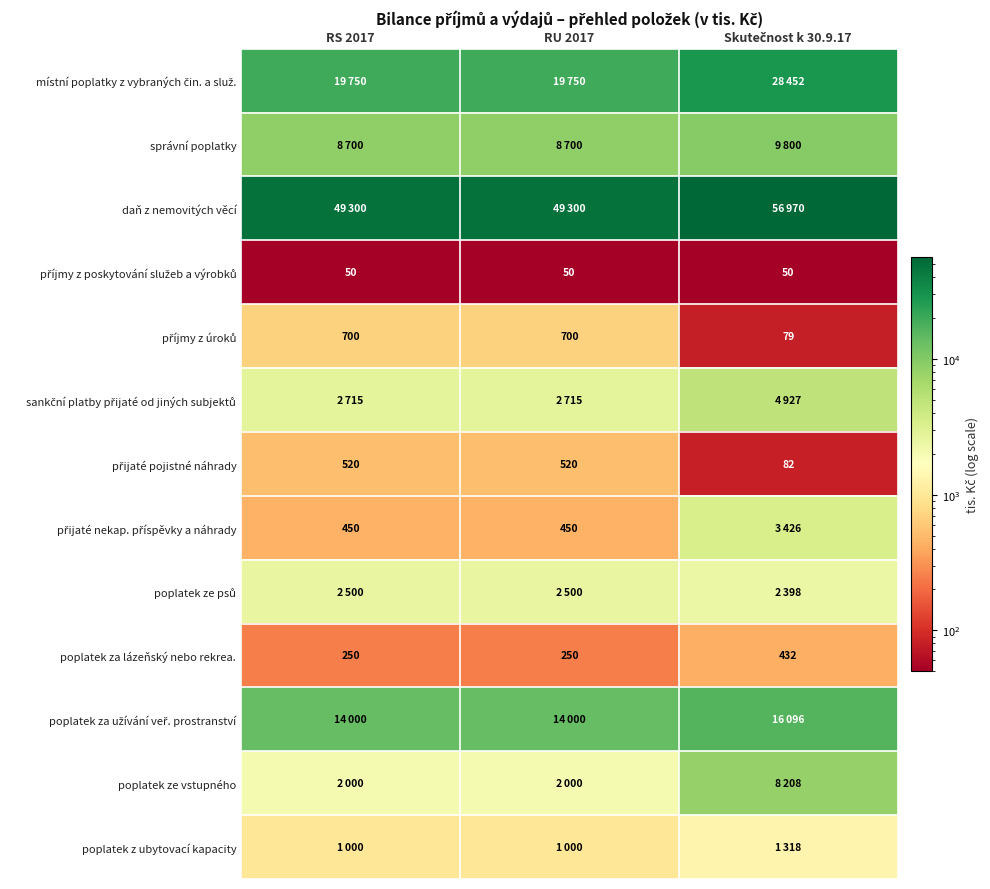

Where is příjmy z úroků nearest to the value 389?

Skutečnost k 30.9.17